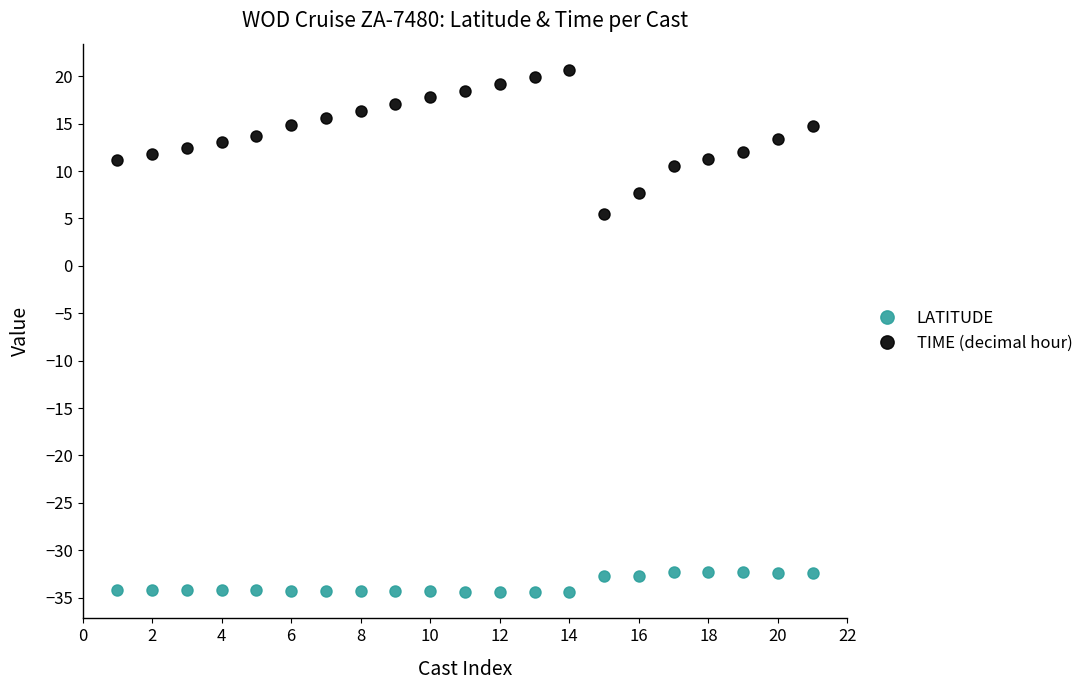

What is the greatest value displayed?

20.7